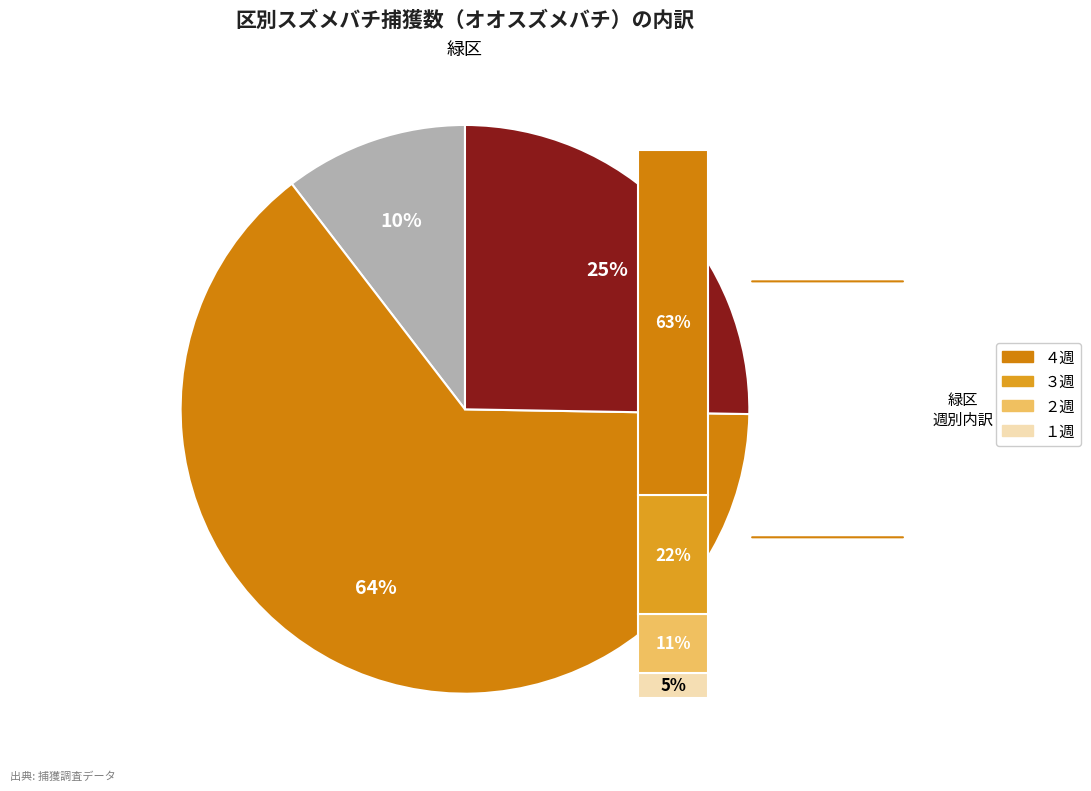

To the nearest percent, what is the combined percentage of 守山区 合計(オオ) and 緑区 合計(オオ)?

71%